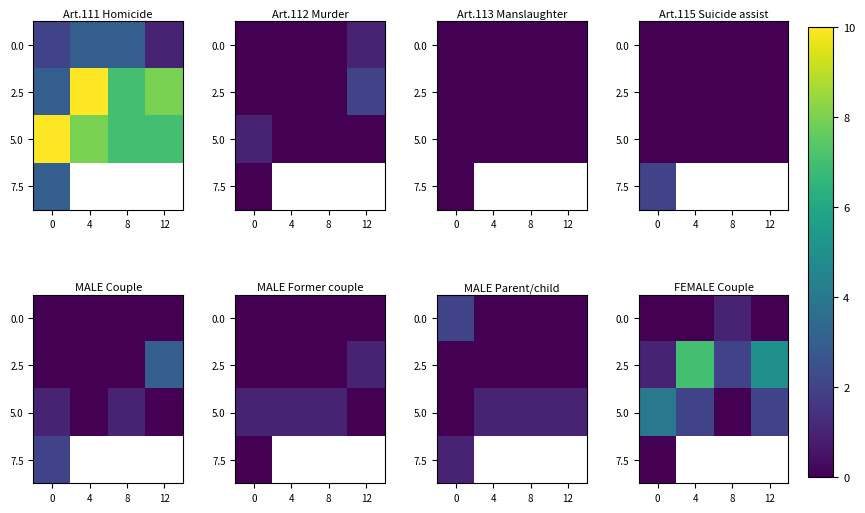

How many categories are shown in the chart?

4